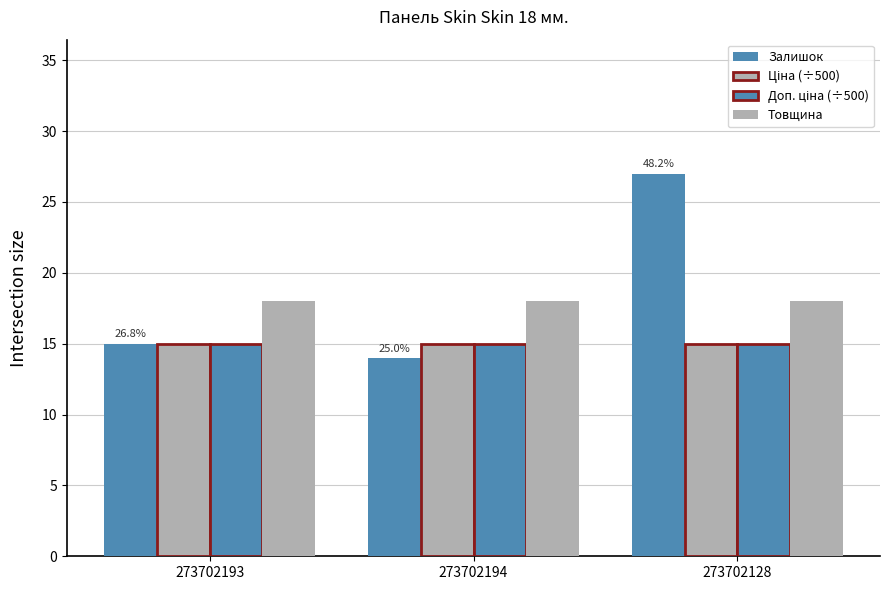

Reading right to left, what are all the values shown in this chart?

Залишок: 27.0	14.0	15.0
Ціна (÷500): 14.9	14.9	14.9
Доп. ціна (÷500): 14.9	14.9	14.9
Товщина: 18.0	18.0	18.0